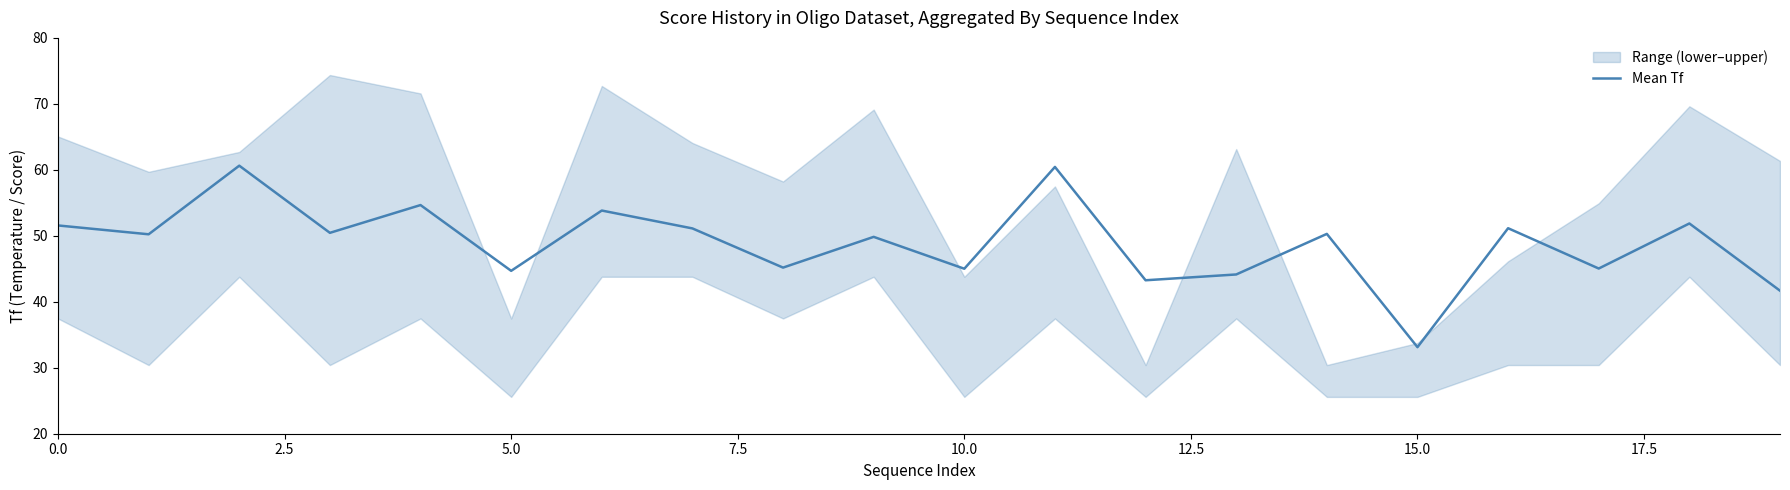

What is the change in value from 2.5 to 17?

-5.2